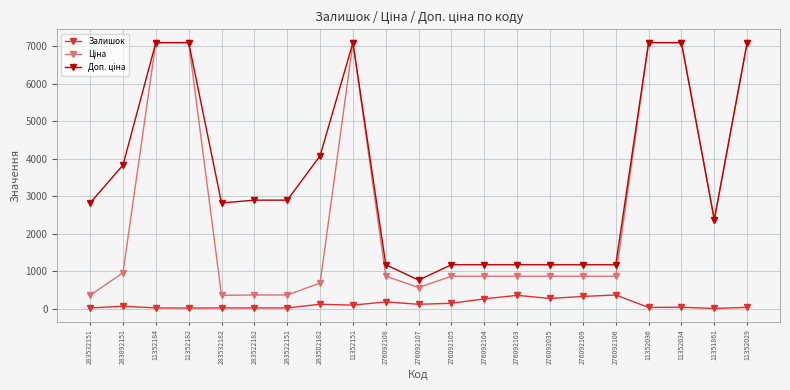

True or false: Залишок has more than 0 points higher than both neighbors.

True